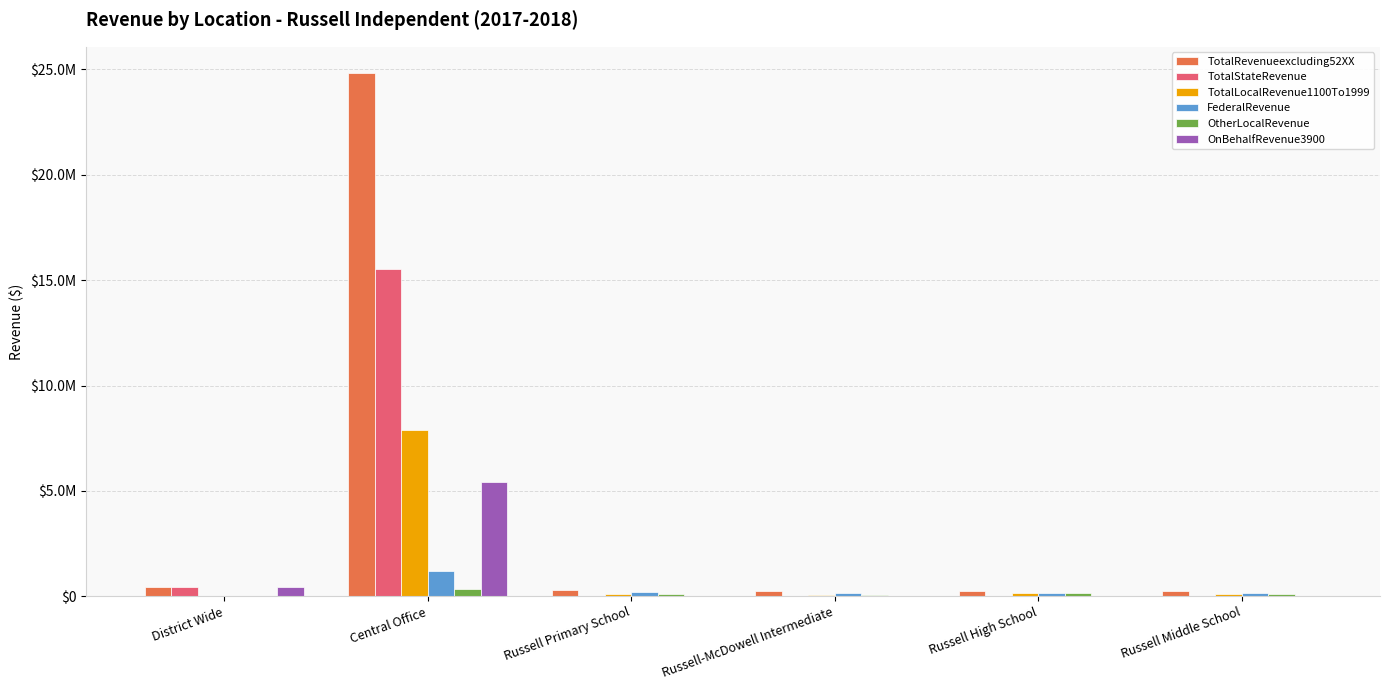

Which series has the largest total across all categories?

TotalRevenueexcluding52XX